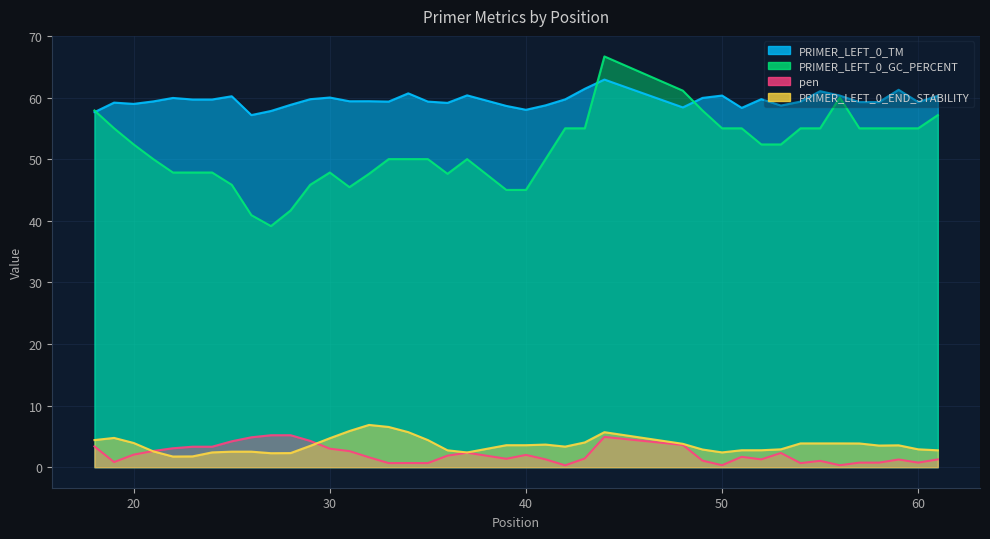

Where do PRIMER_LEFT_0_END_STABILITY and pen first cross each other?

20 and 21